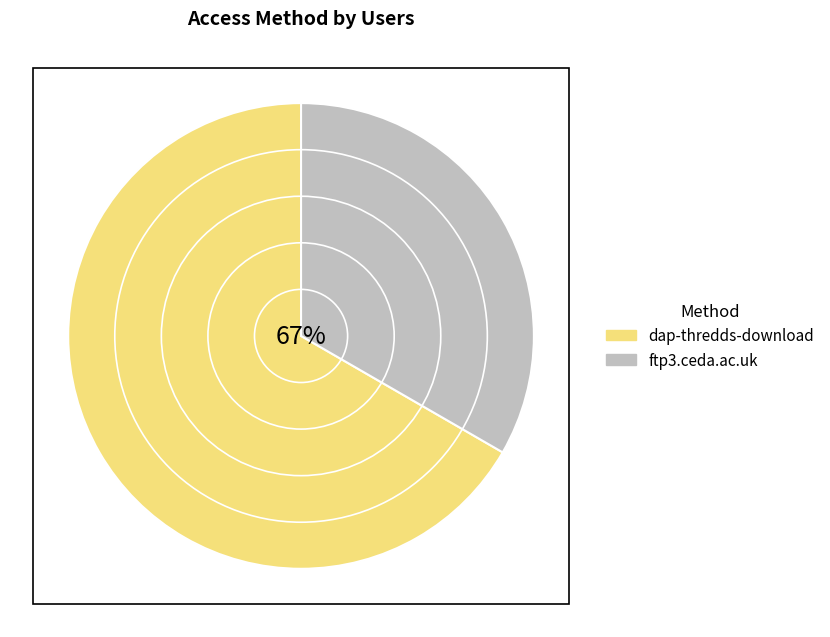

Rank the categories by value from lowest to highest.

ftp3.ceda.ac.uk, dap-thredds-download